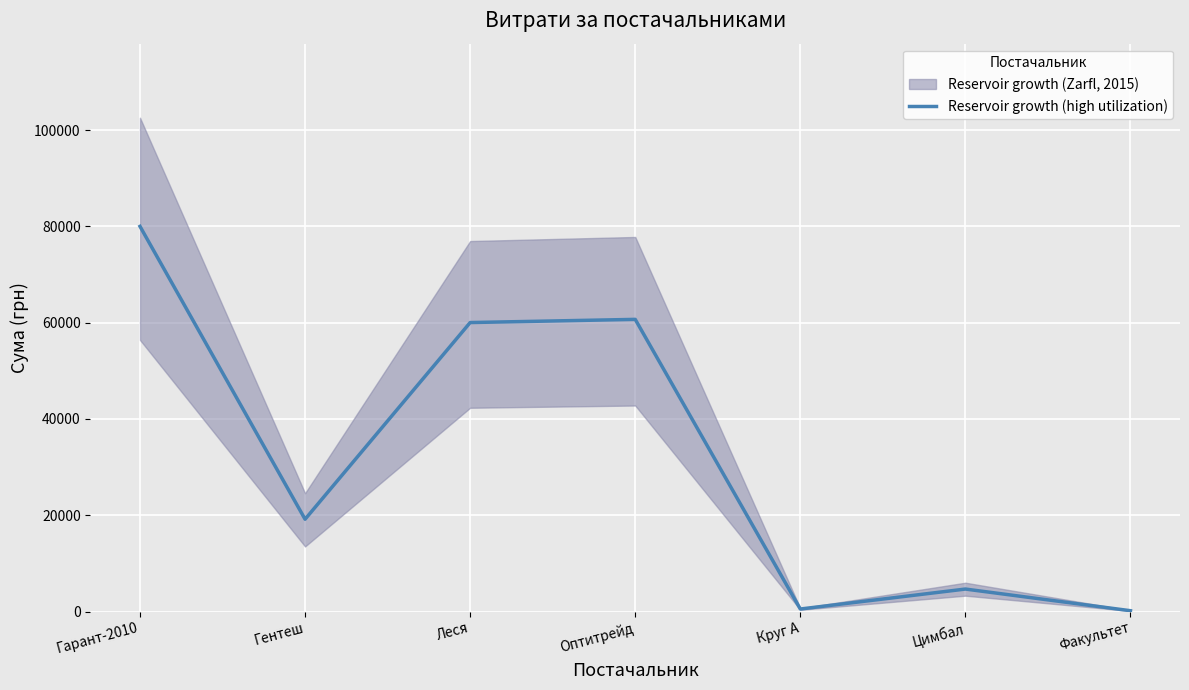

What is the change in value from Гарант-2010 to Круг А?

-79496.3